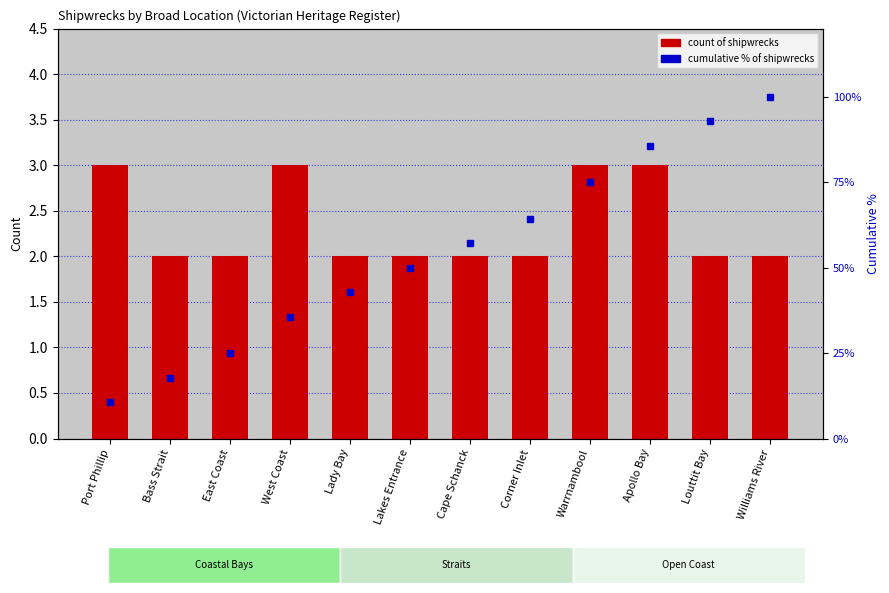

What is the value of the Cumulative % bar at the 9th from the left?

75.0